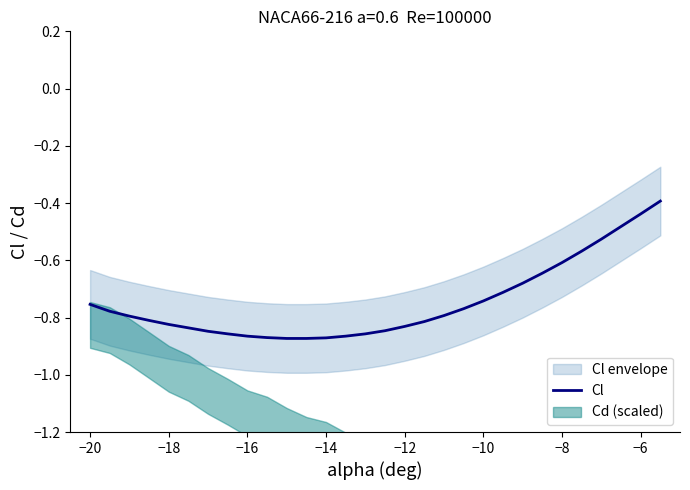

Is it true that Cl equals -0.4 at −18?

False